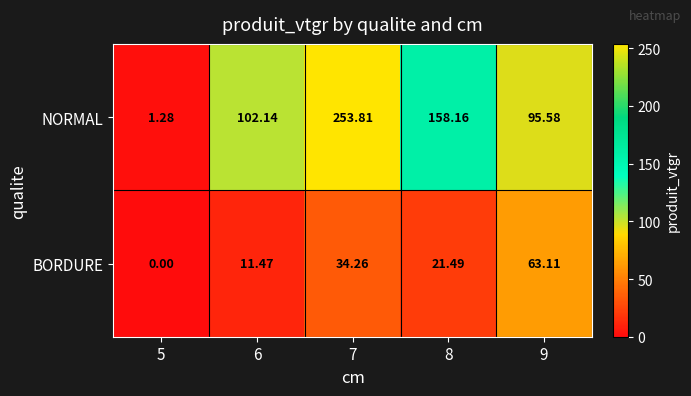

What is the total value across all series at 6?

113.6